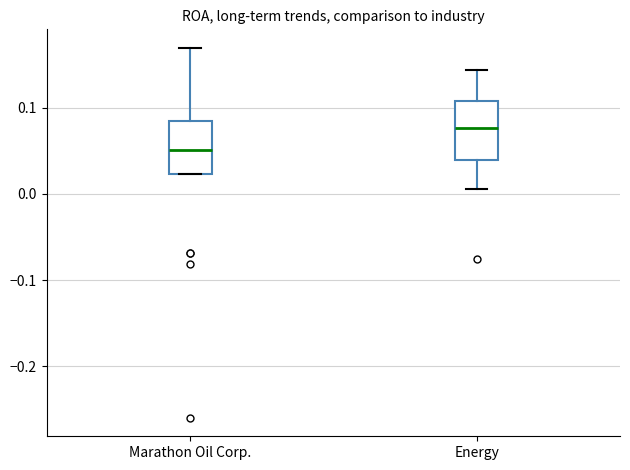

Reading left to right, transcribe this box plot: for each box, give where its median line is, the range the box spans, and where its two whiskers end, as read against the y-axis. The values are not printed on the chart, so give them approximately, as read against the axis.

Marathon Oil Corp.: median 0.05, box 0.02 to 0.08, whiskers 0.02 to 0.17
Energy: median 0.08, box 0.04 to 0.11, whiskers 0.01 to 0.14